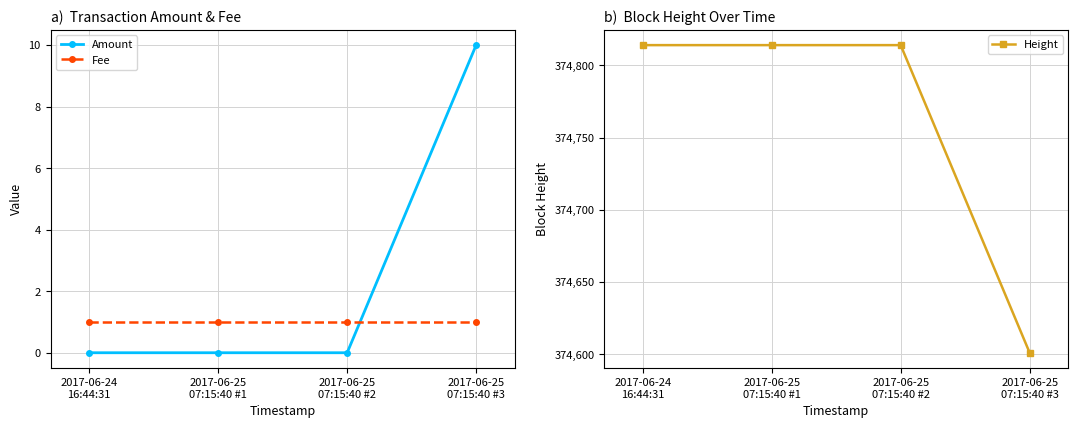

Reading left to right, list all the values displayed in this chart.

Amount: 2017-06-24
16:44:31=0	2017-06-25
07:15:40 #1=0	2017-06-25
07:15:40 #2=0	2017-06-25
07:15:40 #3=10
Fee: 2017-06-24
16:44:31=1	2017-06-25
07:15:40 #1=1	2017-06-25
07:15:40 #2=1	2017-06-25
07:15:40 #3=1
Height: 2017-06-24
16:44:31=374814	2017-06-25
07:15:40 #1=374814	2017-06-25
07:15:40 #2=374814	2017-06-25
07:15:40 #3=374601